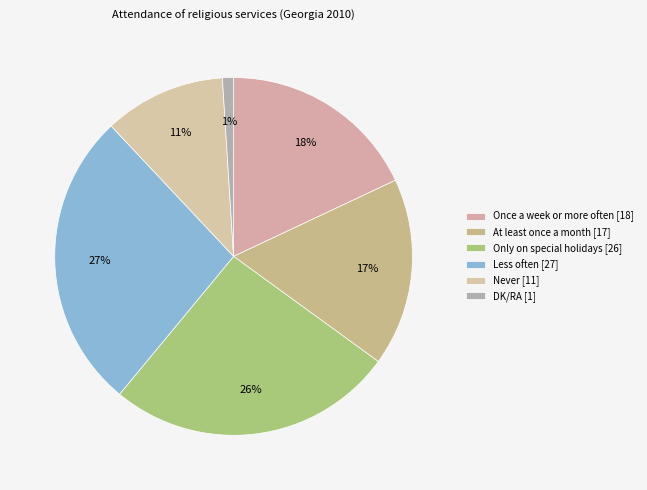

Do Only on special holidays and At least once a month together represent more than half of the pie?

No